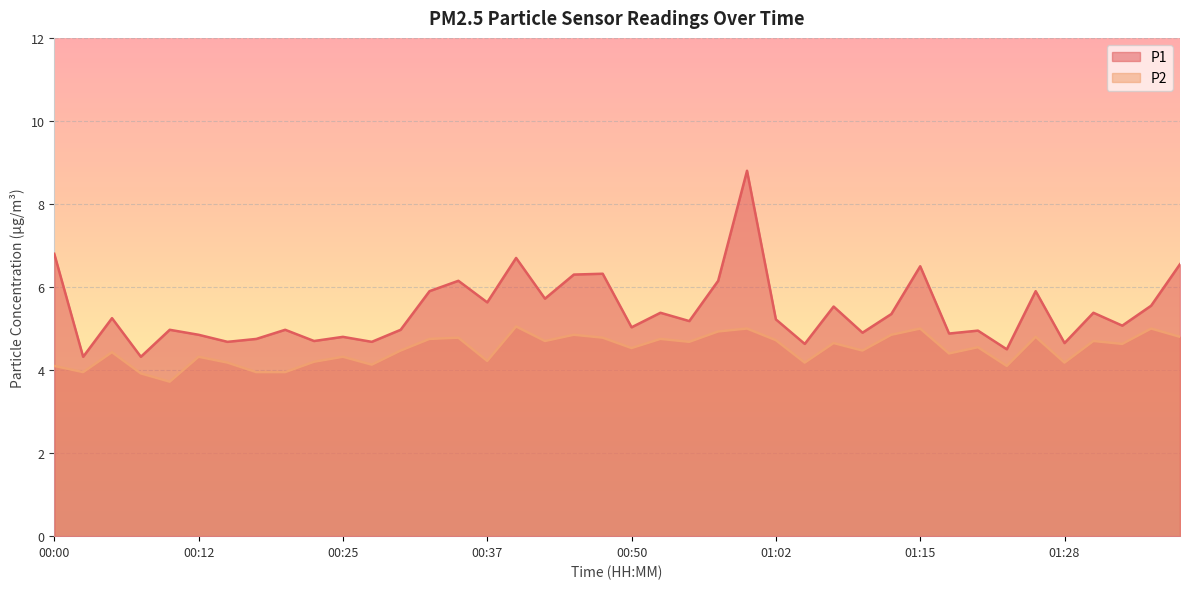

True or false: P2 has a value of 1.6 at 00:12.

False